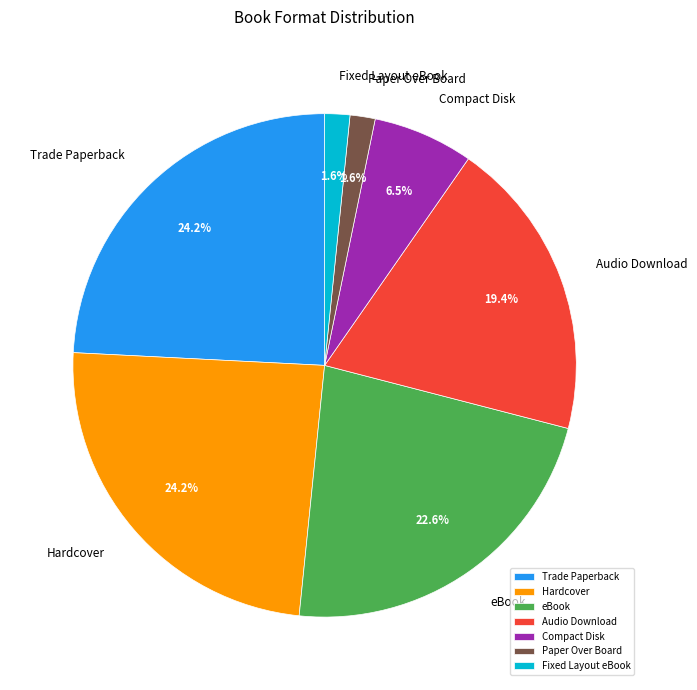

To the nearest percent, what is the combined percentage of Hardcover and Audio Download?

44%